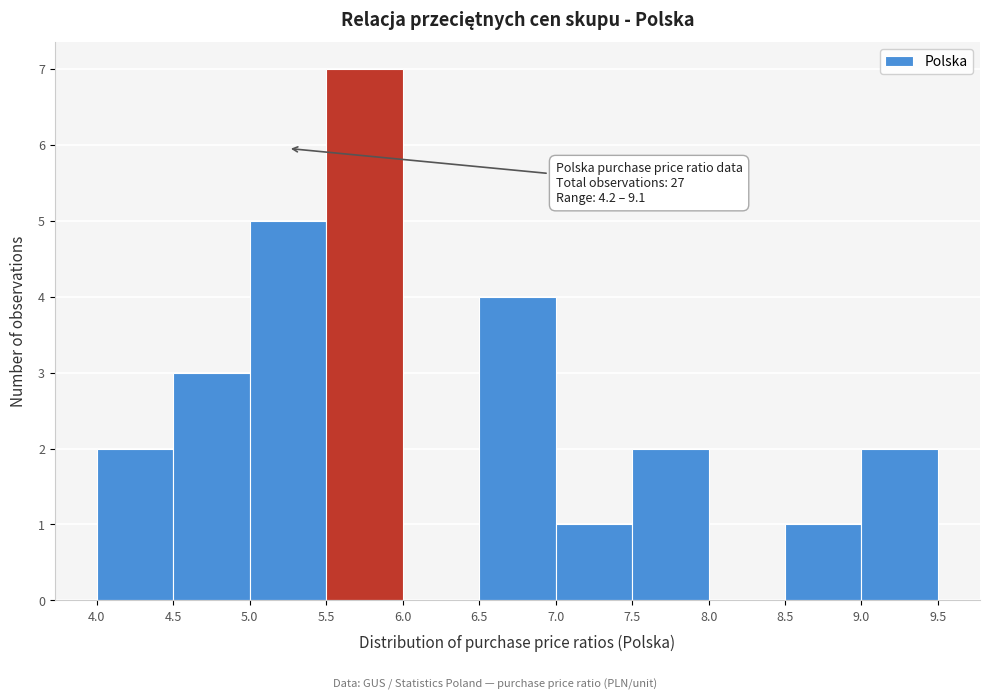

Which range on the x-axis has the tallest bar?

5.5 to 6.0